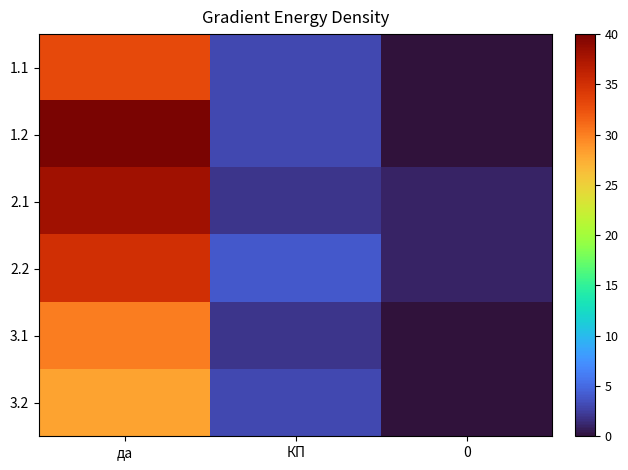

Reading left to right, list all the values displayed in this chart.

1.1: да=33	КП=3	0=0
1.2: да=40	КП=3	0=0
2.1: да=38	КП=2	0=1
2.2: да=35	КП=4	0=1
3.1: да=30	КП=2	0=0
3.2: да=28	КП=3	0=0